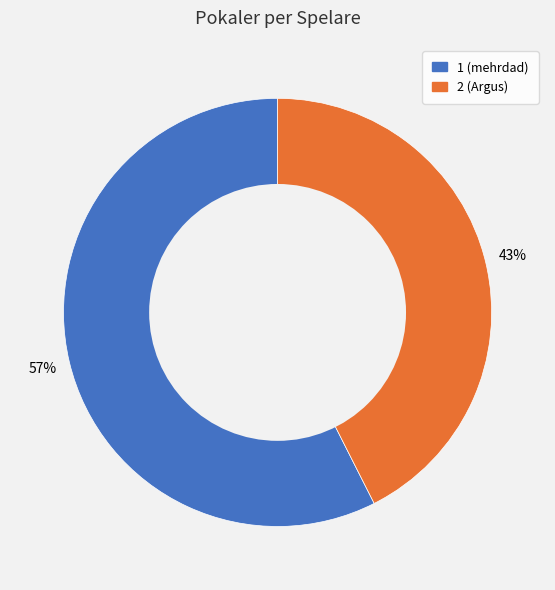

How many slices are in this pie chart?

2